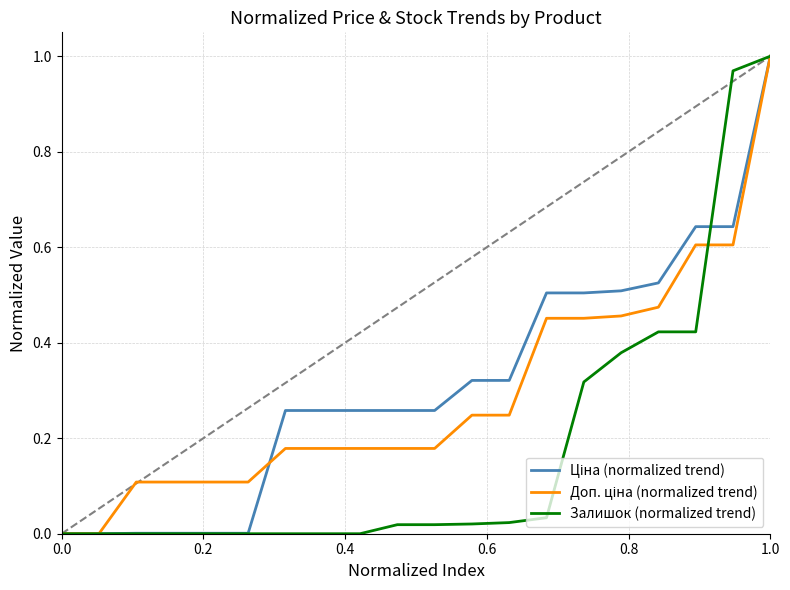

Reading left to right, transcribe all the data shown in this chart.

Ціна (normalized trend): 0.0	0.0	0.0	0.0	0.0	0.0	0.3	0.3	0.3	0.3	0.3	0.3	0.3	0.5	0.5	0.5	0.5	0.6	0.6	1.0
Доп. ціна (normalized trend): 0.0	0.0	0.1	0.1	0.1	0.1	0.2	0.2	0.2	0.2	0.2	0.2	0.2	0.5	0.5	0.5	0.5	0.6	0.6	1.0
Залишок (normalized trend): 0.0	0.0	0.0	0.0	0.0	0.0	0.0	0.0	0.0	0.0	0.0	0.0	0.0	0.0	0.3	0.4	0.4	0.4	1.0	1.0